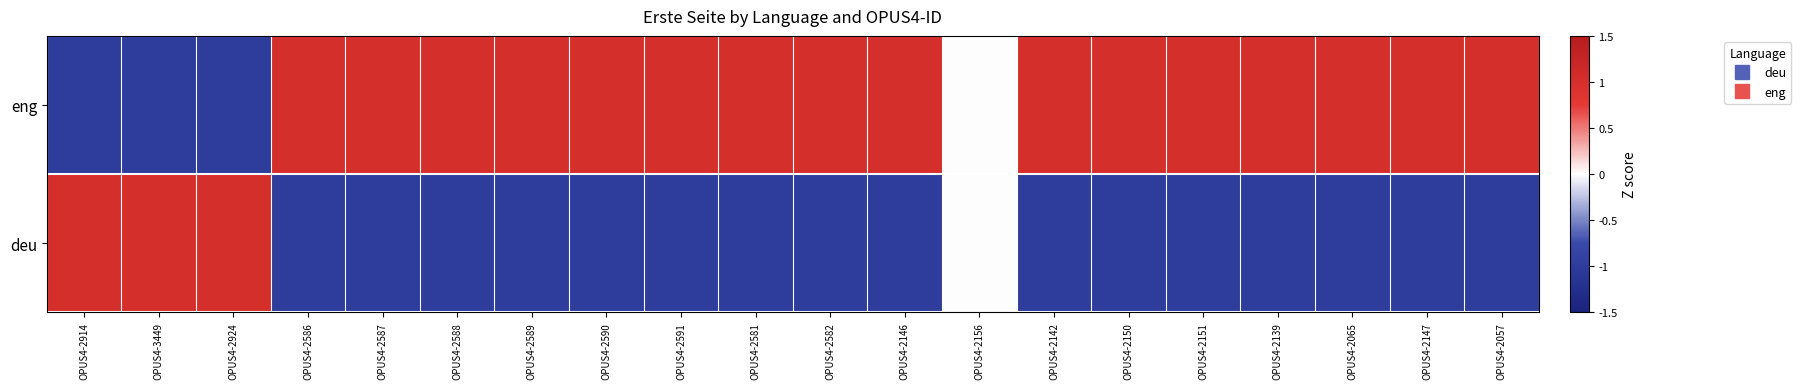

Reading left to right, what are all the values shown in this chart?

deu: OPUS4-2914=1	OPUS4-3449=1	OPUS4-2924=1	OPUS4-2586=-1	OPUS4-2587=-1	OPUS4-2588=-1	OPUS4-2589=-1	OPUS4-2590=-1	OPUS4-2591=-1	OPUS4-2581=-1	OPUS4-2582=-1	OPUS4-2146=-1	OPUS4-2156=0	OPUS4-2142=-1	OPUS4-2150=-1	OPUS4-2151=-1	OPUS4-2139=-1	OPUS4-2065=-1	OPUS4-2147=-1	OPUS4-2057=-1
eng: OPUS4-2914=-1	OPUS4-3449=-1	OPUS4-2924=-1	OPUS4-2586=1	OPUS4-2587=1	OPUS4-2588=1	OPUS4-2589=1	OPUS4-2590=1	OPUS4-2591=1	OPUS4-2581=1	OPUS4-2582=1	OPUS4-2146=1	OPUS4-2156=0	OPUS4-2142=1	OPUS4-2150=1	OPUS4-2151=1	OPUS4-2139=1	OPUS4-2065=1	OPUS4-2147=1	OPUS4-2057=1